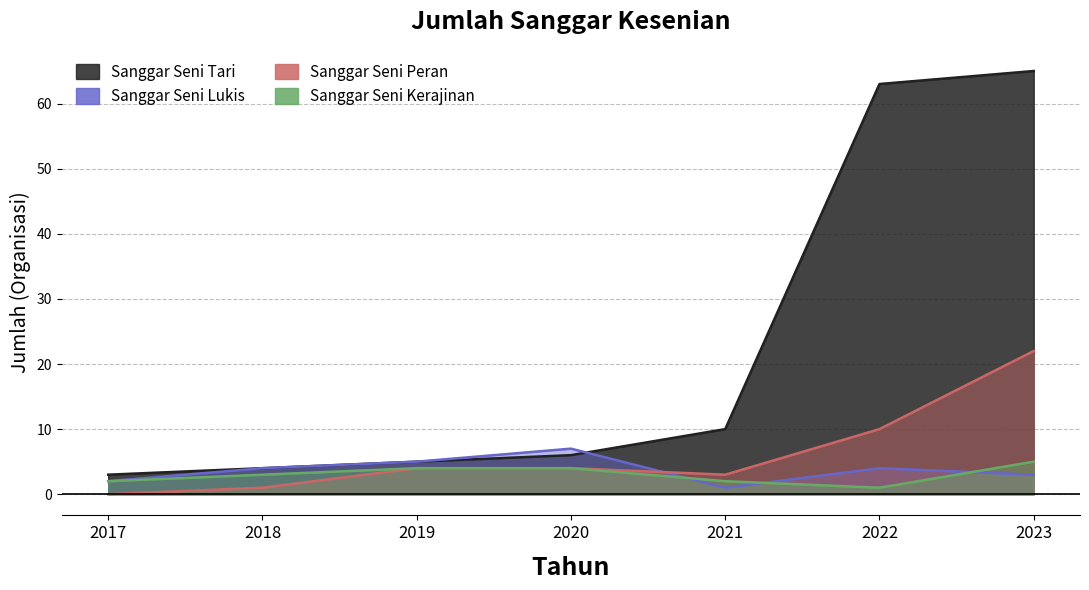

True or false: Sanggar Seni Peran and Sanggar Seni Kerajinan cross at least once.

False